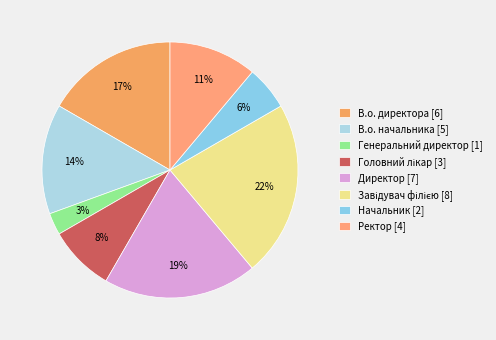

Count the number of slices in the pie.

8